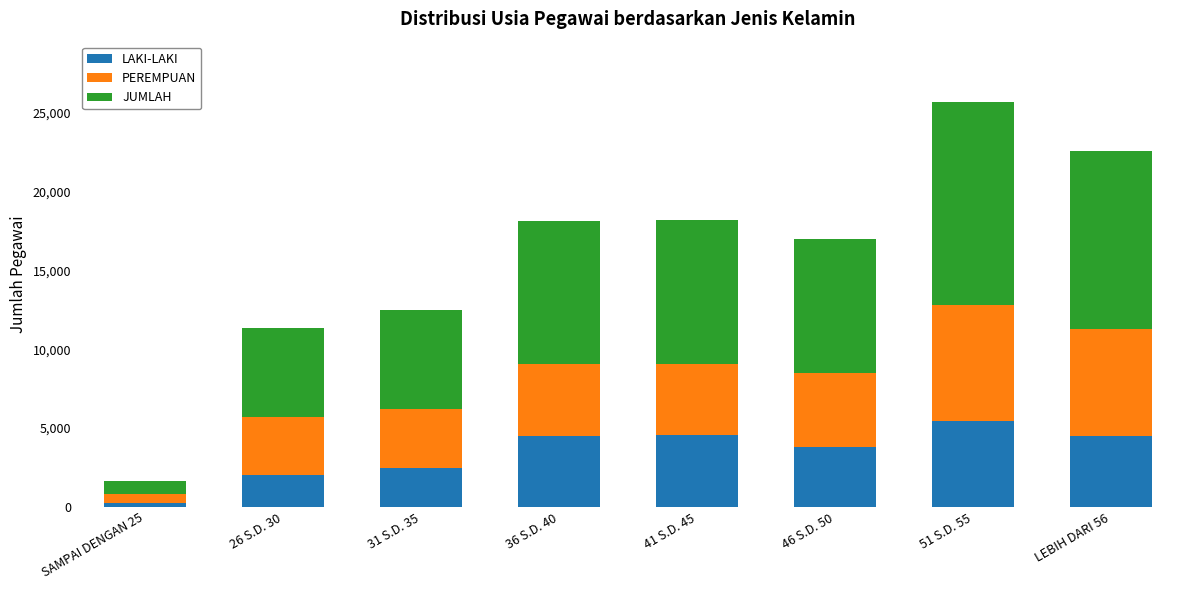

How many data points does each series have?

8